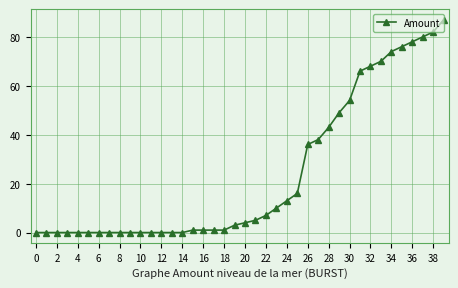

What is the value of the 31st point from the left?

54.0